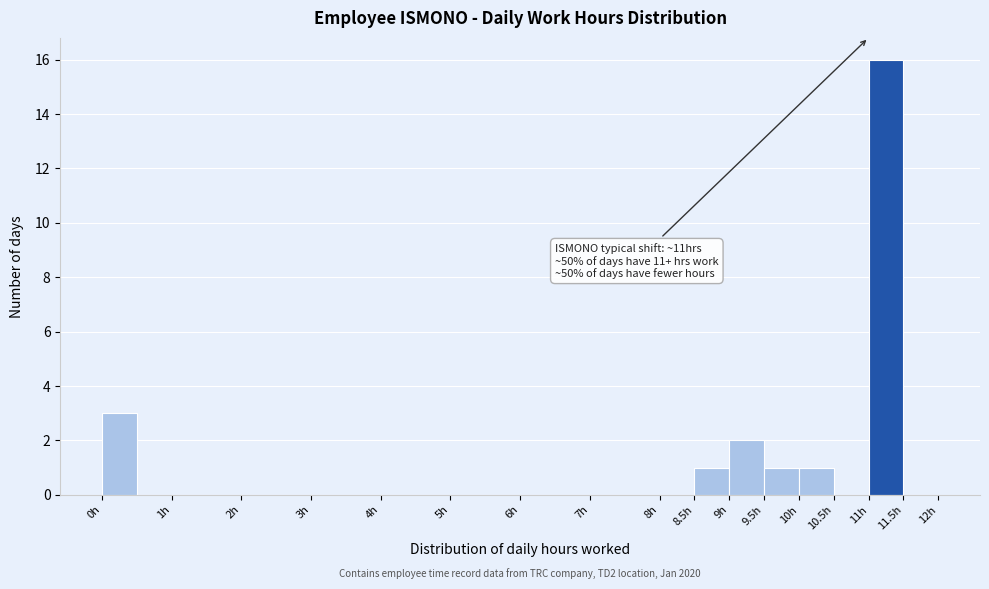

Over which range of the x-axis is the bar tallest?

11.0 to 11.5